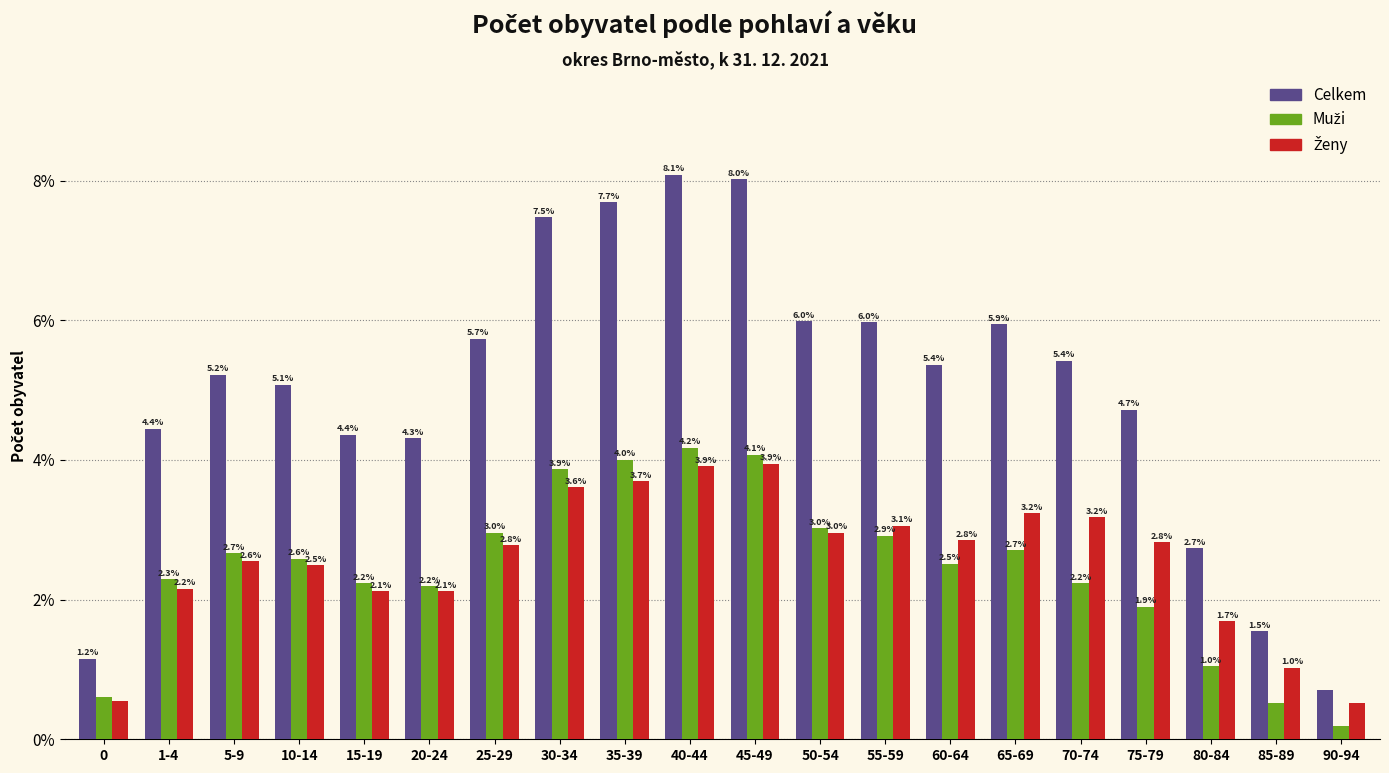

The Celkem series shows 6.0 at 55-59. True or false?

True